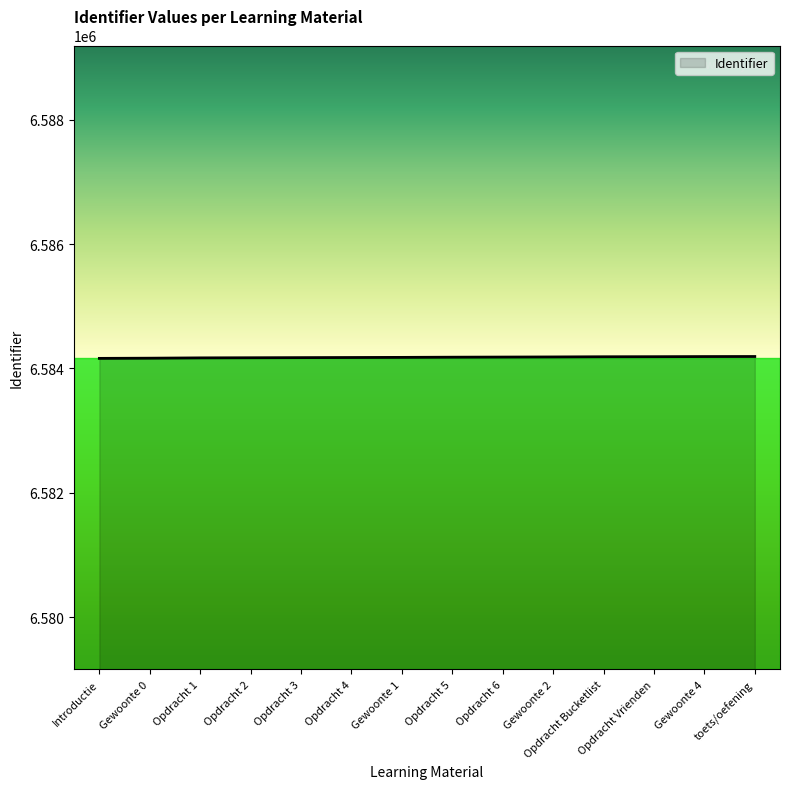

What is the difference between the second highest and second lowest values?

26